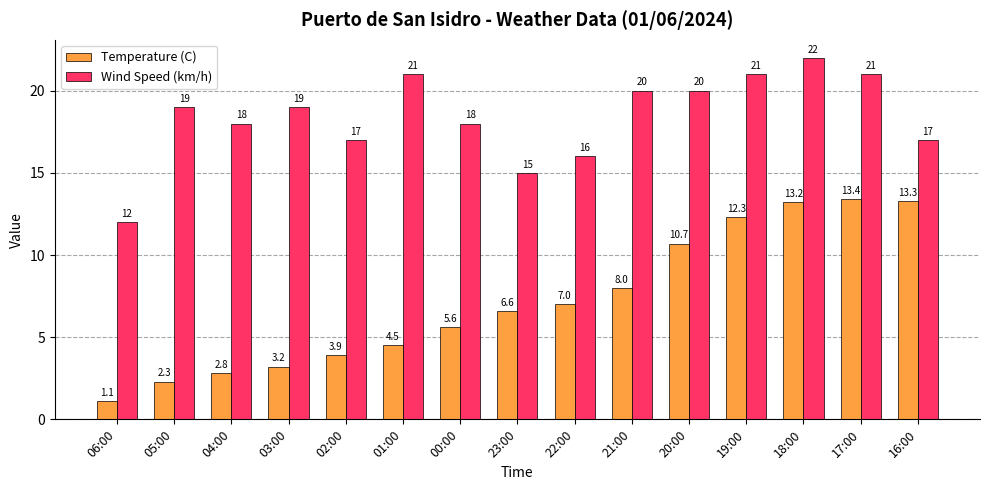

What is the average value of the Wind Speed (km/h) series?

18.4